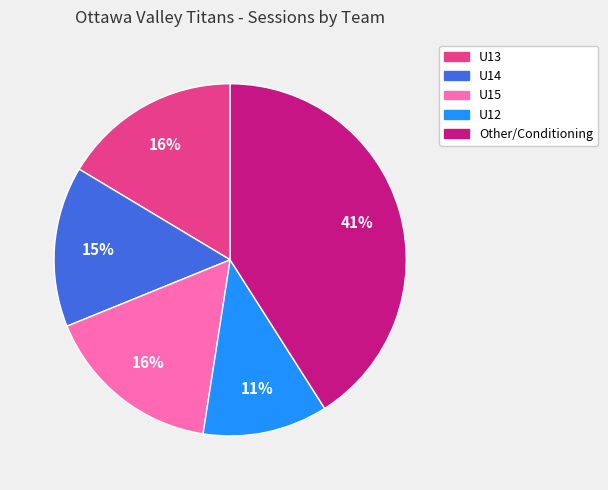

To the nearest percent, what is the difference between the largest and smallest slice percentages?

30%